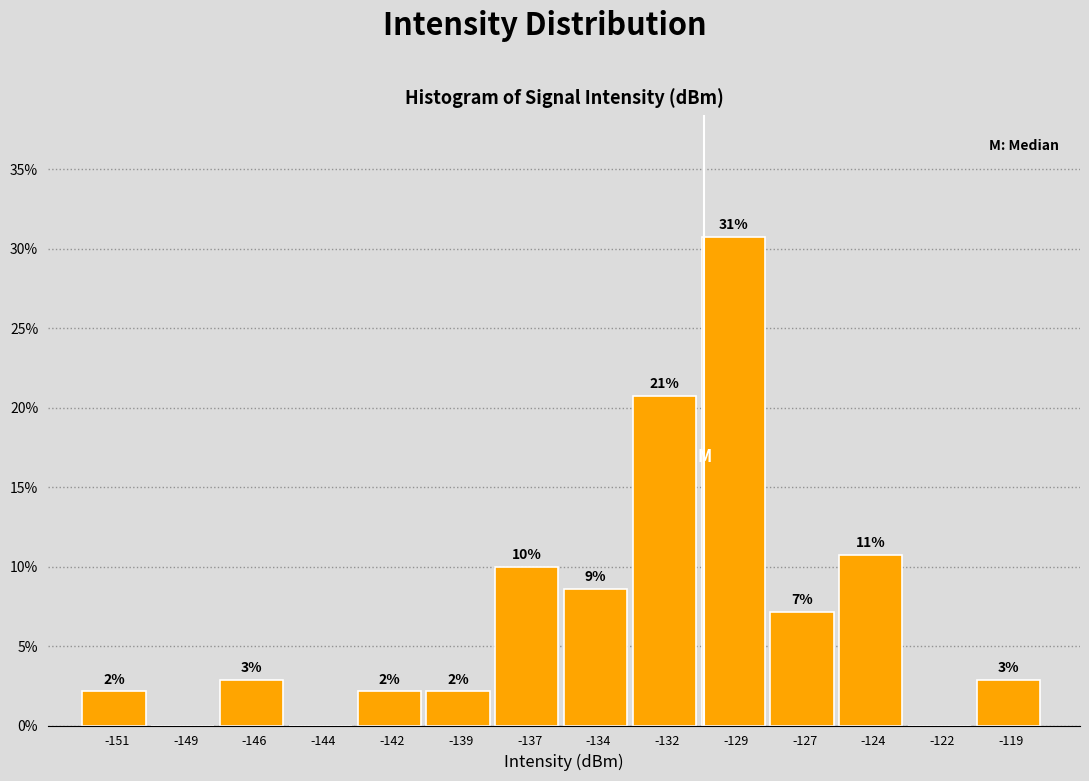

Are the bars horizontal?

No